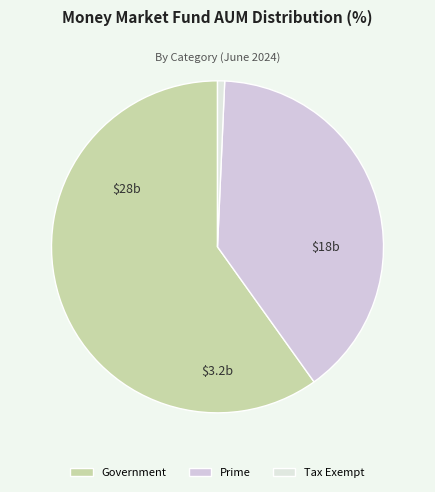

How many segments does this pie chart have?

3